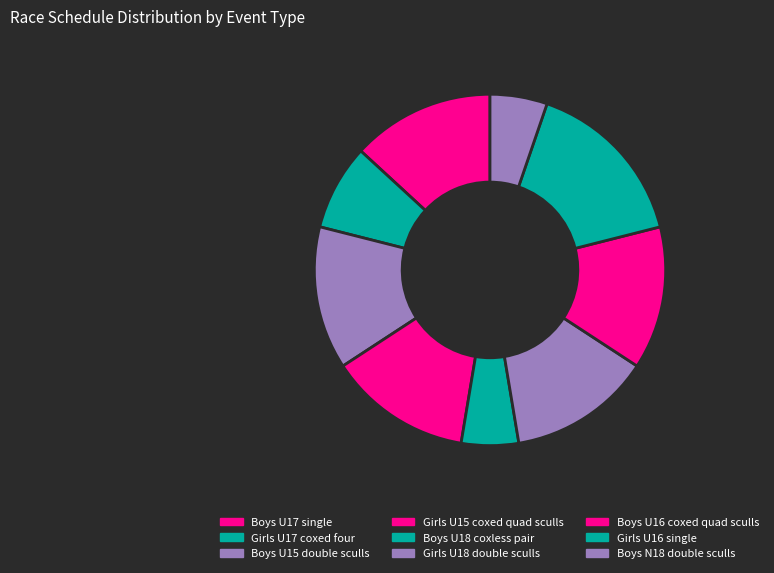

How many segments does this pie chart have?

9